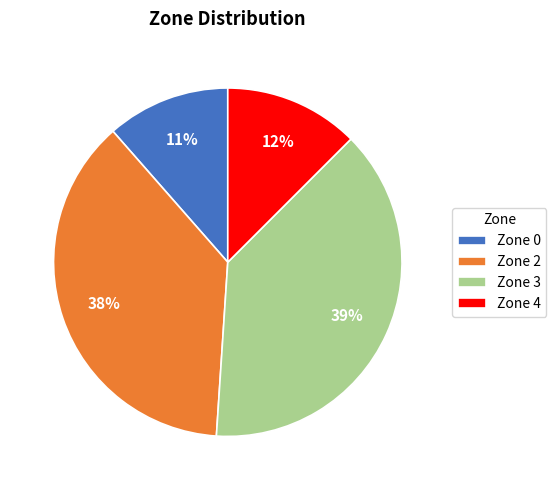

How many slices are in this pie chart?

4